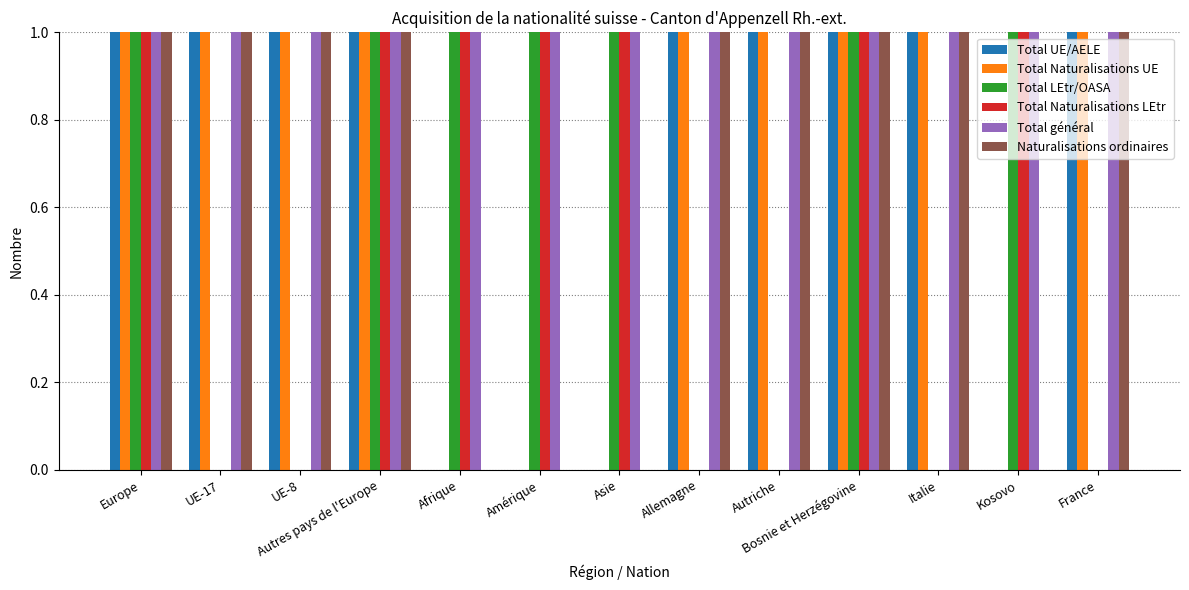

Rank the series by their maximum value, from lowest to highest.

Total LEtr/OASA, Total Naturalisations LEtr, Naturalisations ordinaires, Total Naturalisations UE, Total UE/AELE, Total général